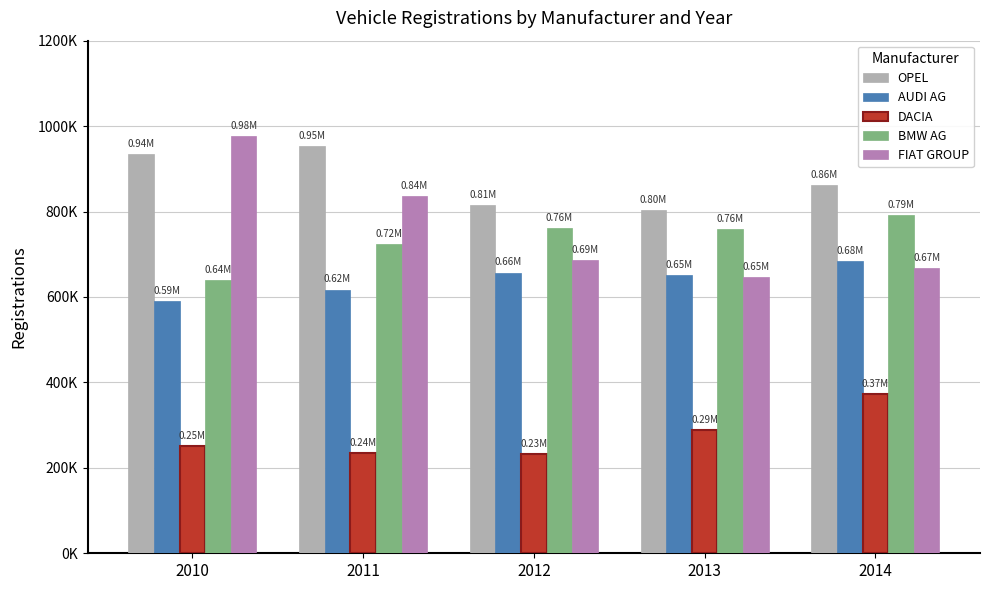

What is the total value across all series at 2014?

3375779